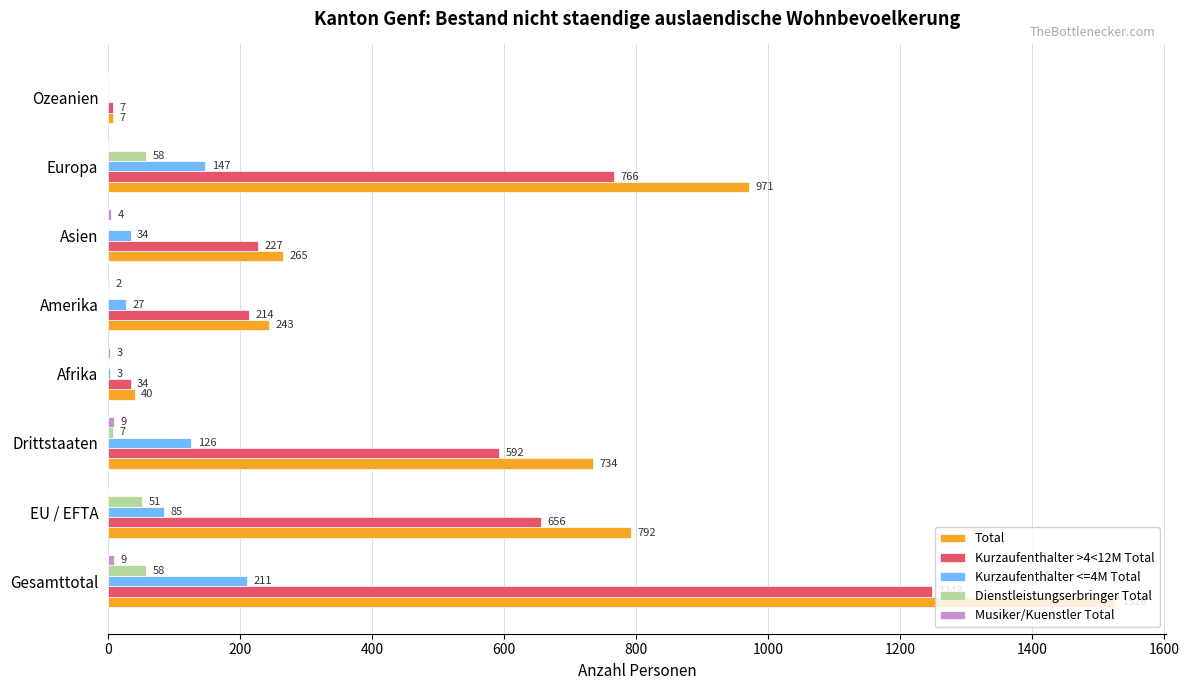

True or false: Total has a value of 40 at Afrika.

True